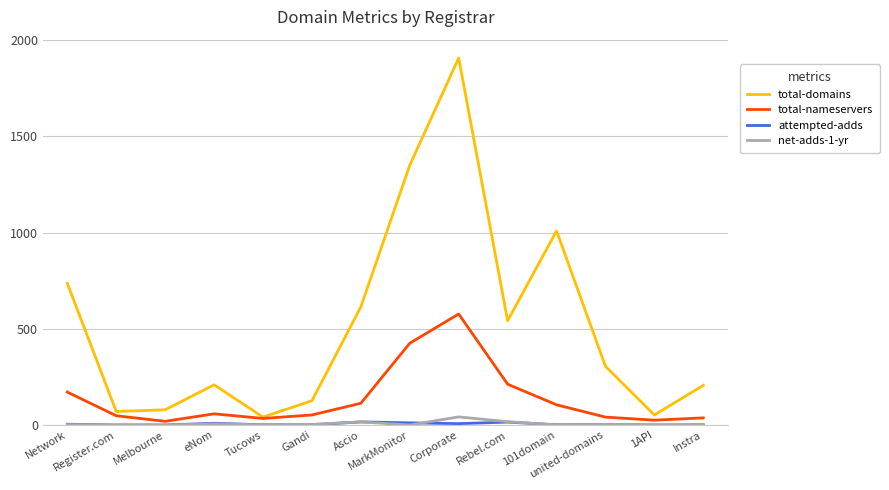

What is the greatest value displayed?

1908